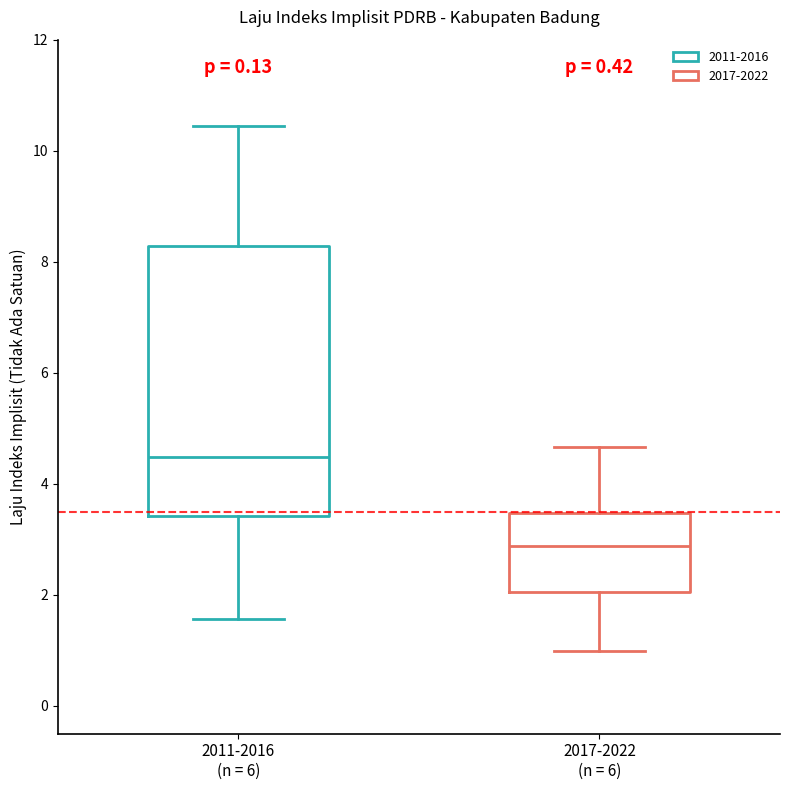

Where is the lower edge of the box for 2011-2016 (n = 6) on the y-axis? The values are not printed on the chart, so give them approximately, as read against the axis.

3.4